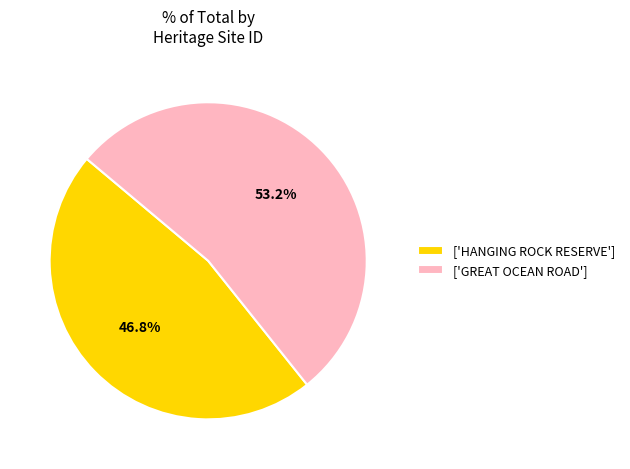

How many slices are in this pie chart?

2